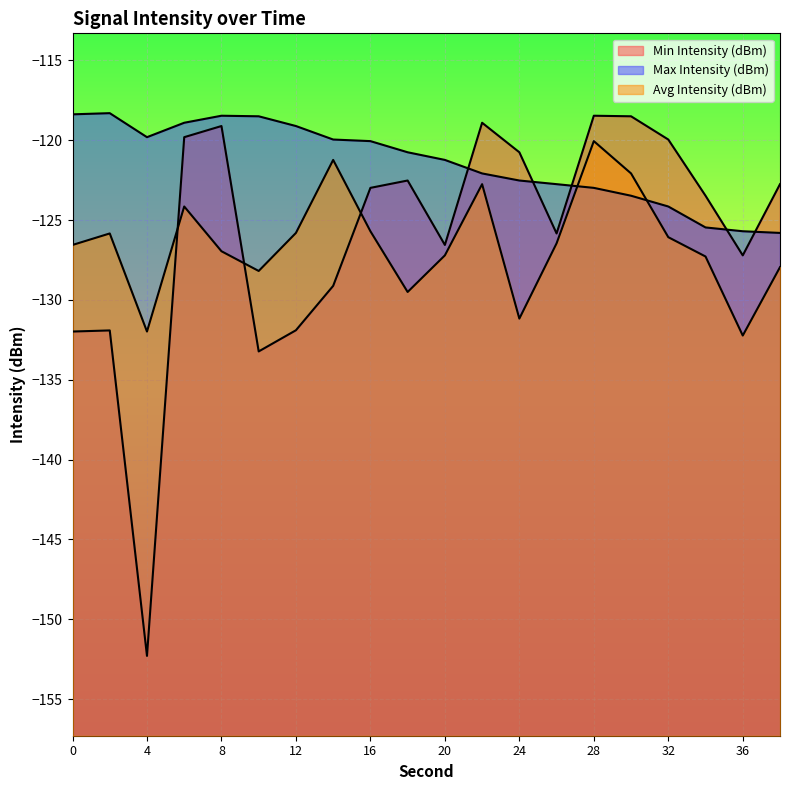

What are all the series names shown in the legend?

Min Intensity (dBm), Max Intensity (dBm), Avg Intensity (dBm)